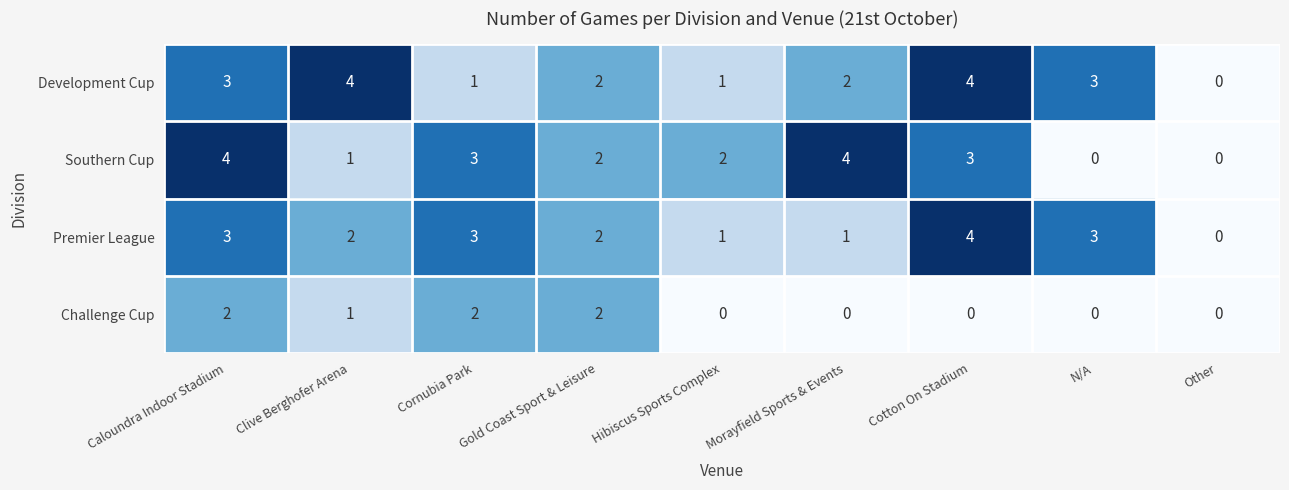

What is the difference between the highest and lowest values at Morayfield Sports & Events?

4